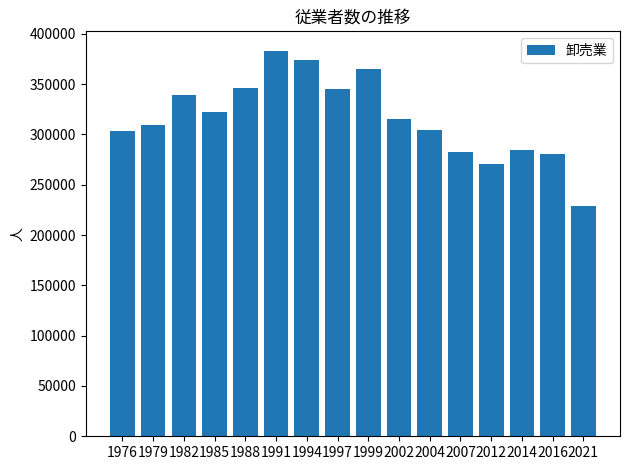

Is it true that the value at 2014 is 60526?

False